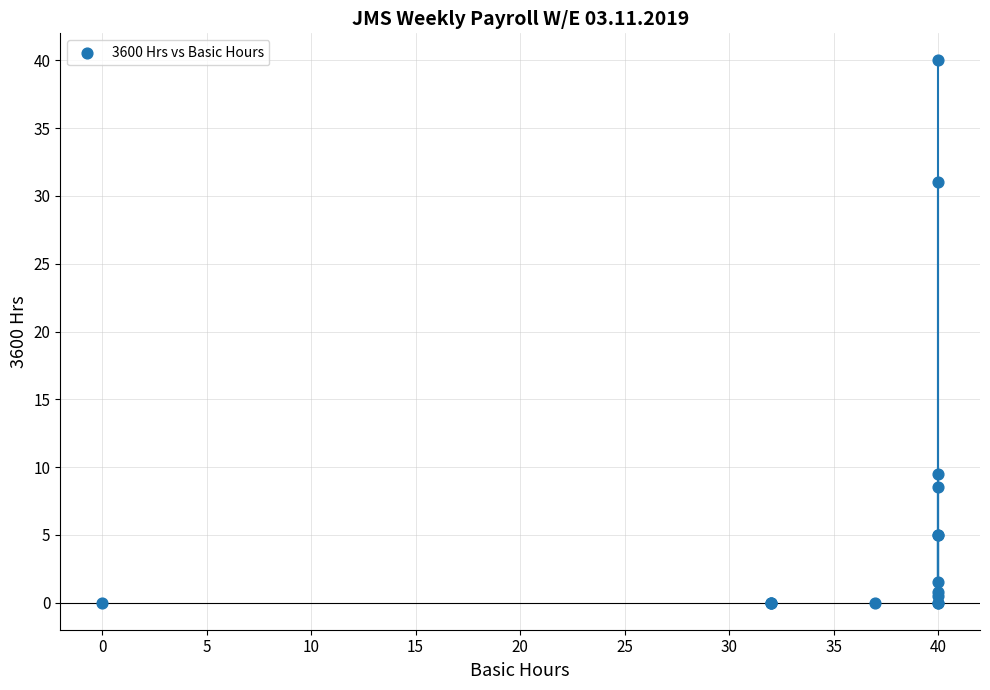

What Y value in the scatter plot is closest to 20?

9.5